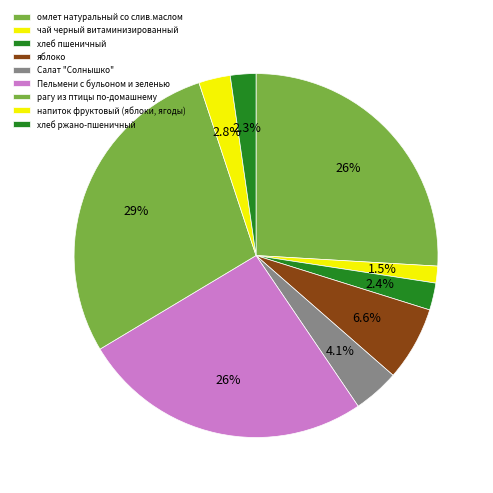

Is it true that яблоко is 1% of the pie?

False